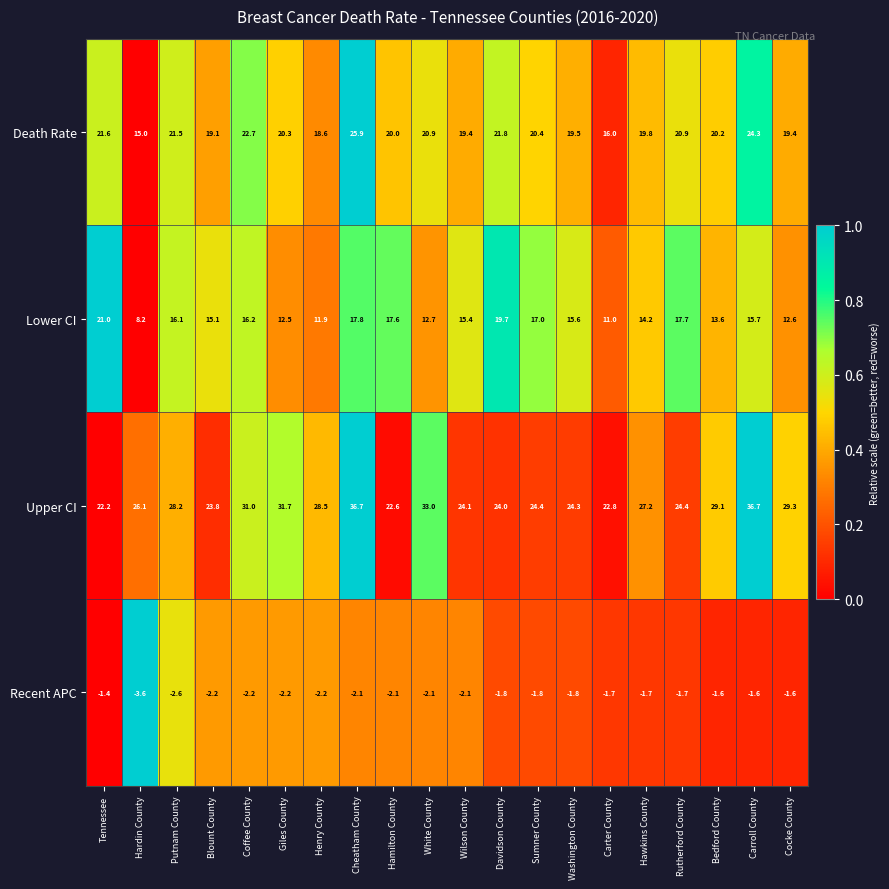

Rank the series at Henry County from highest to lowest value.

Upper CI, Death Rate, Lower CI, Recent APC